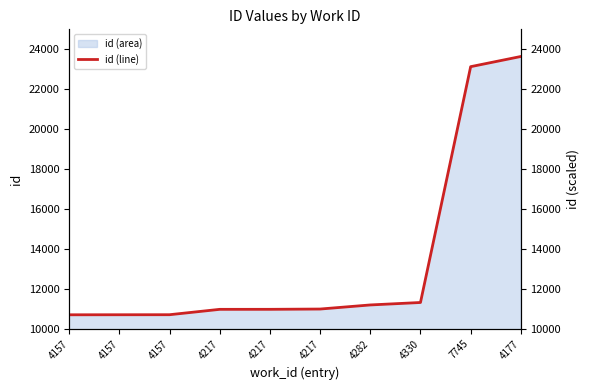

True or false: the data shows 11196 at 4282.

True